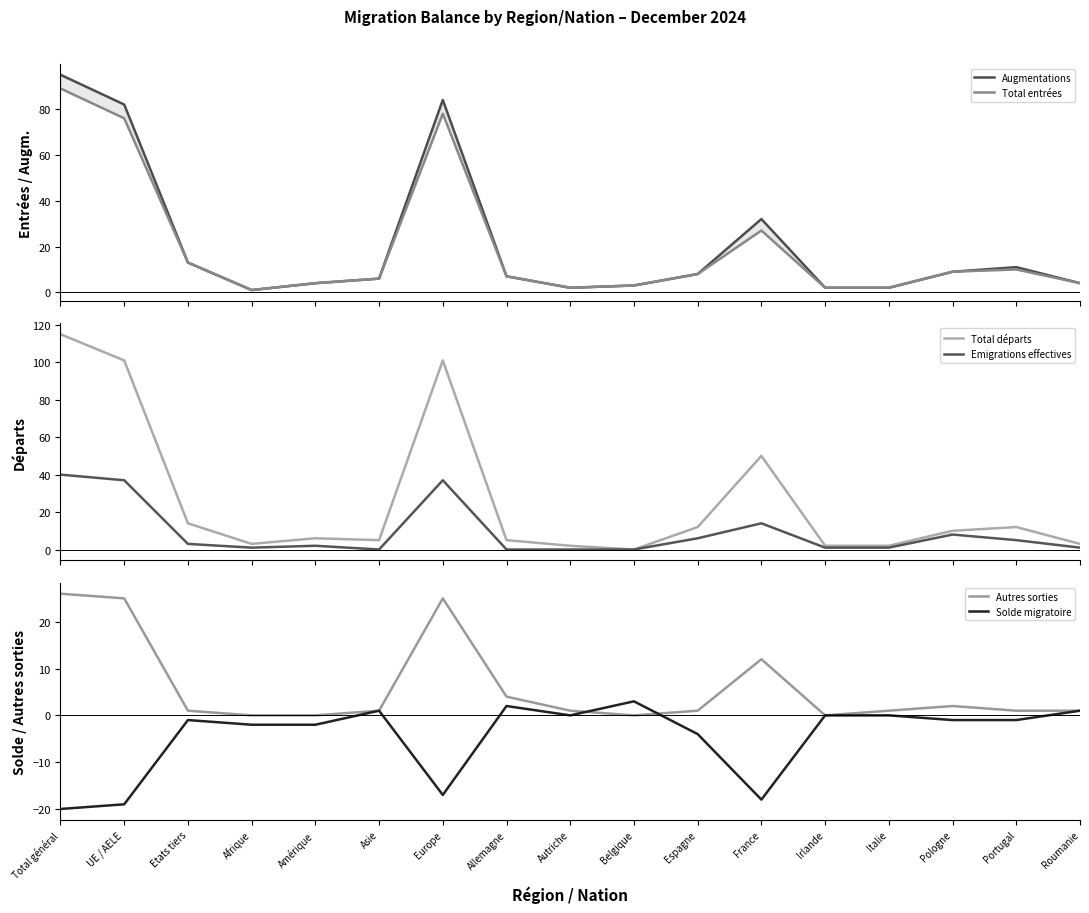

Where is Augmentations nearest to the value 48?

France